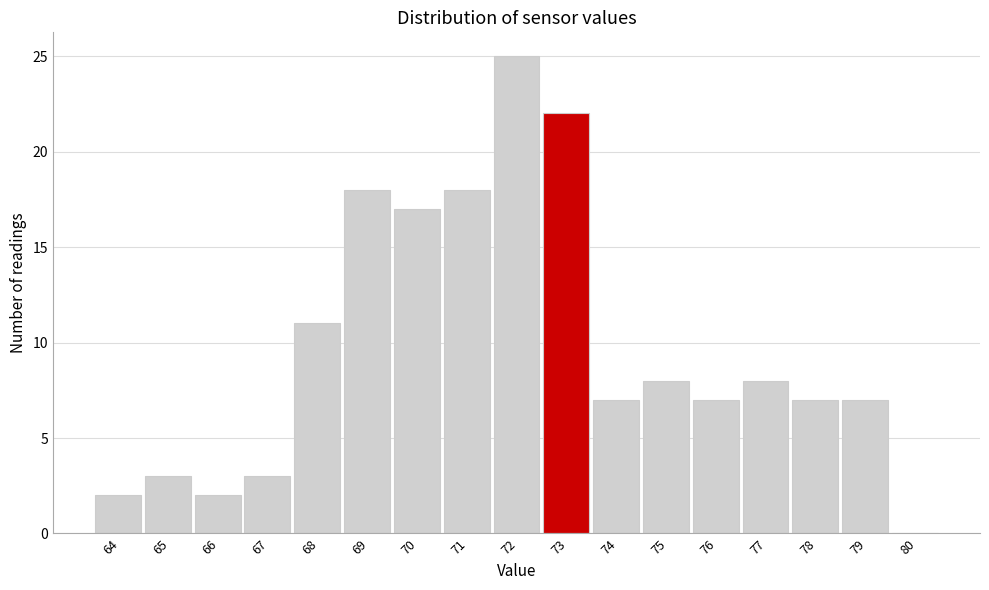

Reading left to right, transcribe all the data shown in this chart.

64=2	65=3	66=2	67=3	68=11	69=18	70=17	71=18	72=25	73=22	74=7	75=8	76=7	77=8	78=7	79=7	80=0